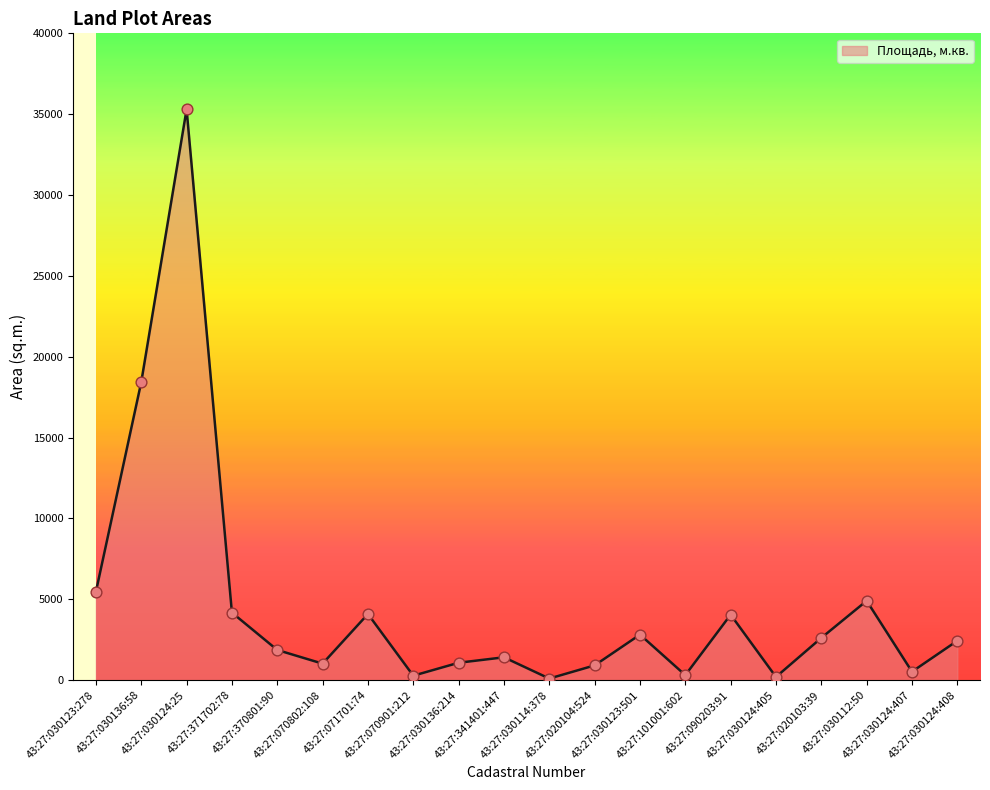

What is the change in value from 43:27:030123:278 to 43:27:090203:91?

-1418